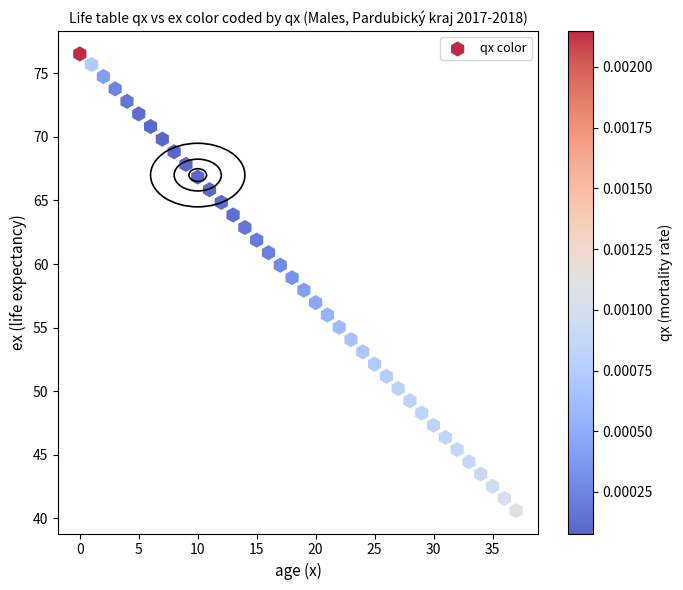

What is the range of Y values (max minus min)?

35.9